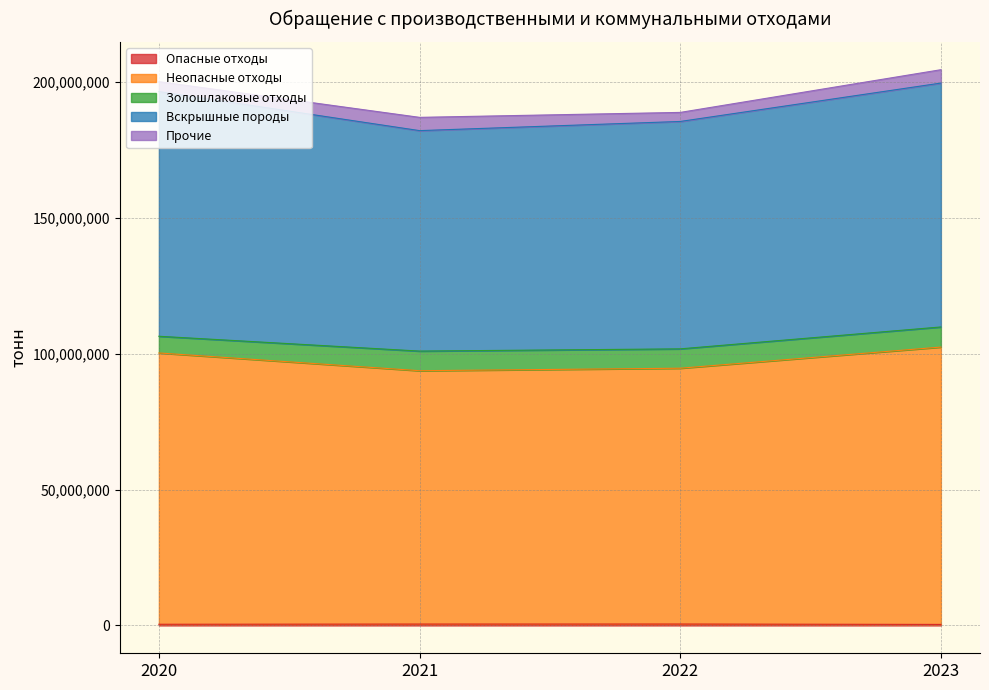

How many interior local valleys does the Неопасные отходы series have?

1